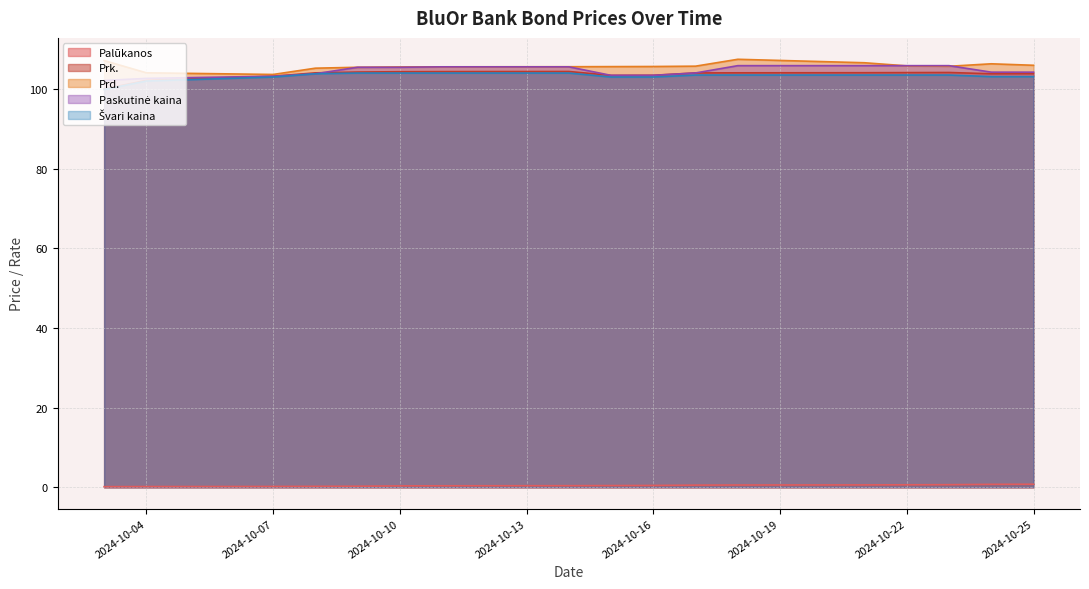

Rank the series at 2024-10-04 from lowest to highest value.

Palūkanos, Švari kaina, Prk., Paskutinė kaina, Prd.